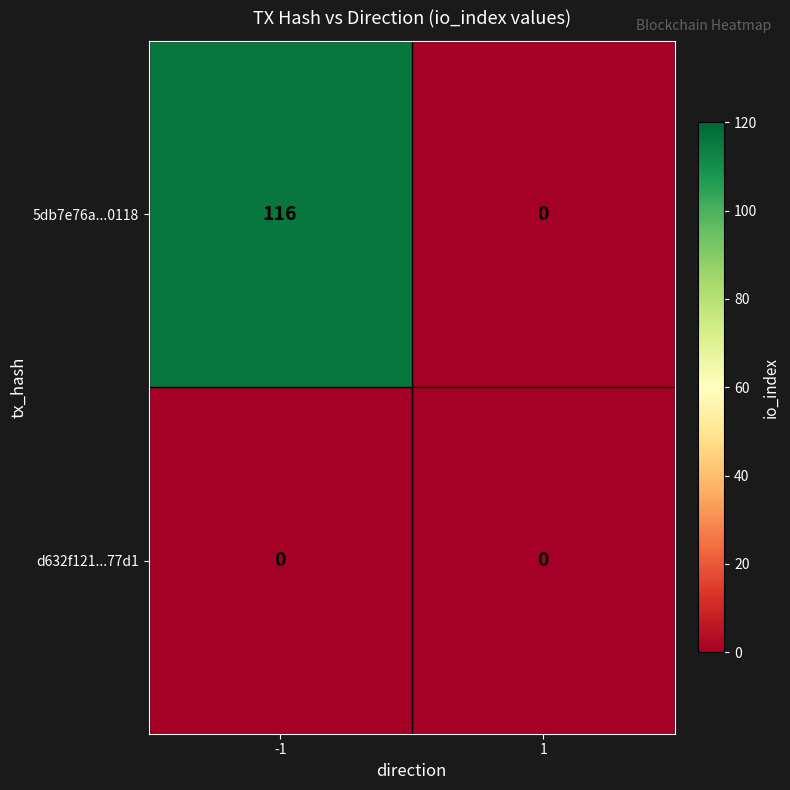

The value of 5db7e76a...0118 at -1 is 116. True or false?

True